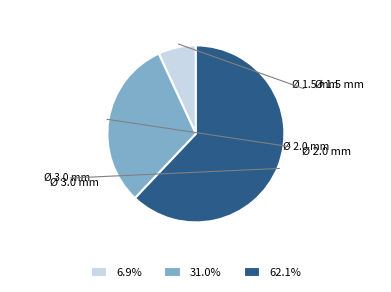

How many segments does this pie chart have?

3